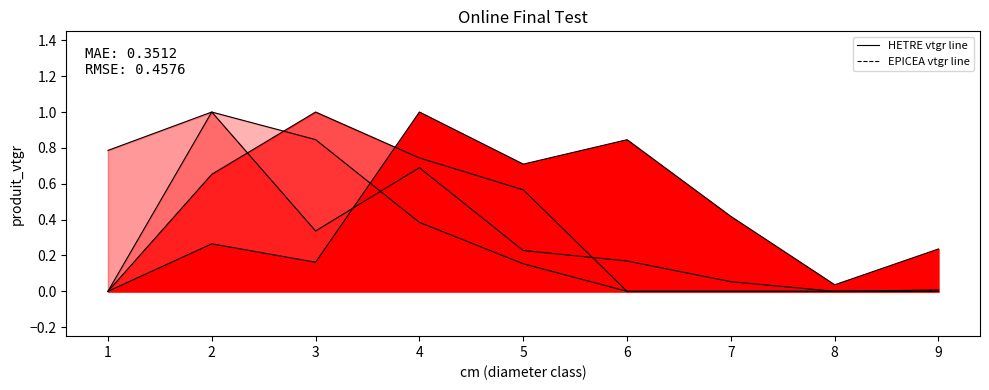

At which label is HETRE produit_nbre line closest to 0?

8